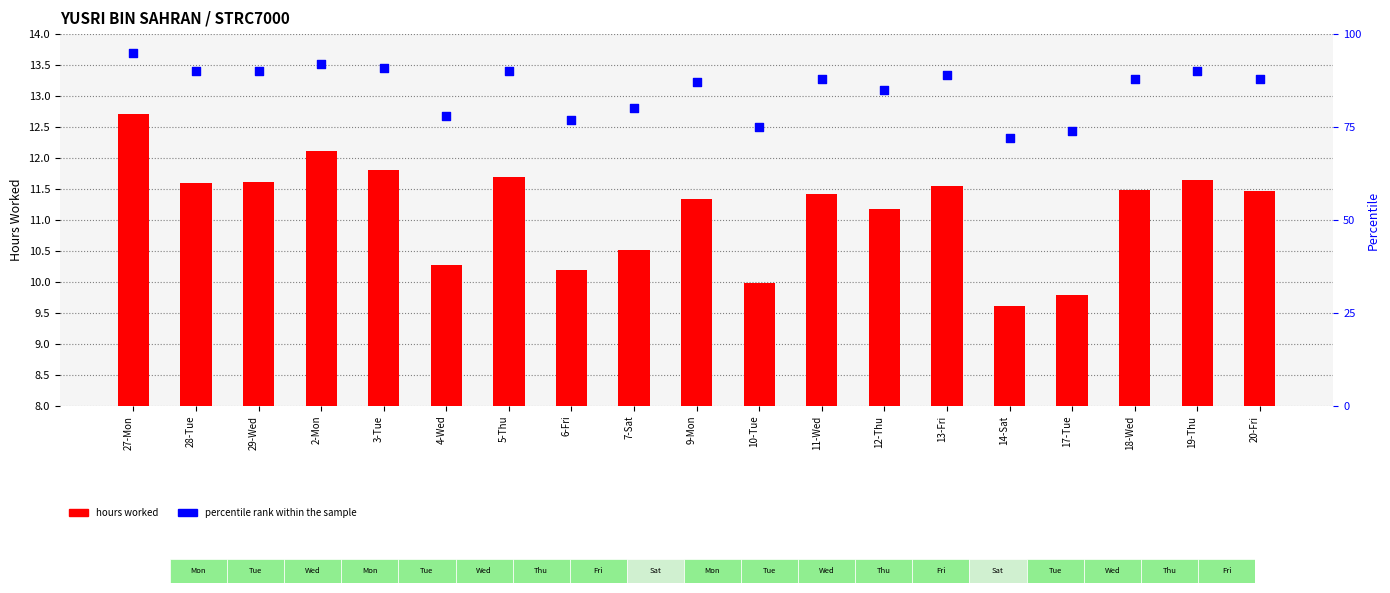

Is the value of percentile rank at 3-Tue greater than the value of hours worked at 4-Wed?

Yes